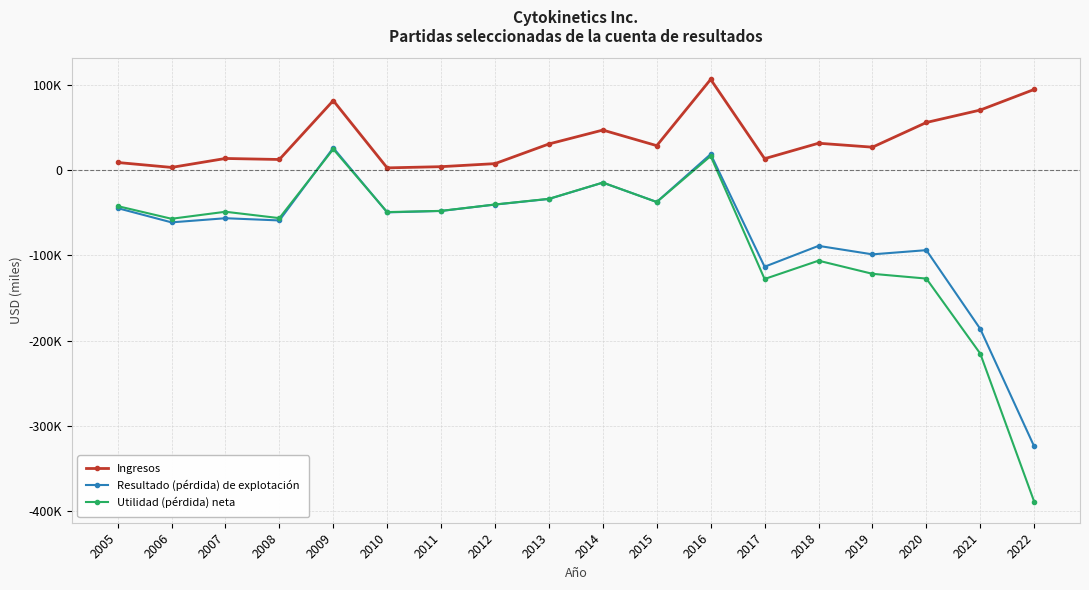

Does the chart display data point markers on the line(s)?

Yes